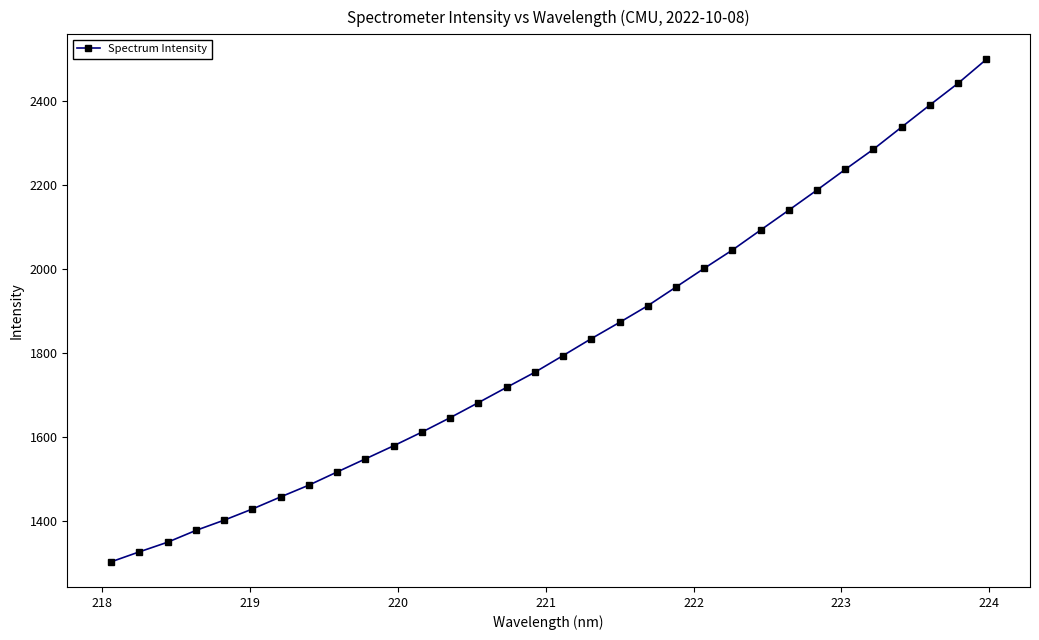

What is the minimum value shown in the chart?

1304.1